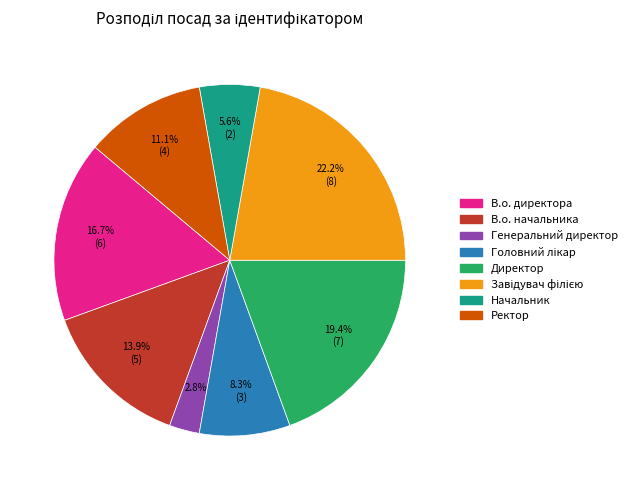

Which category has the smallest portion of the pie?

Генеральний директор